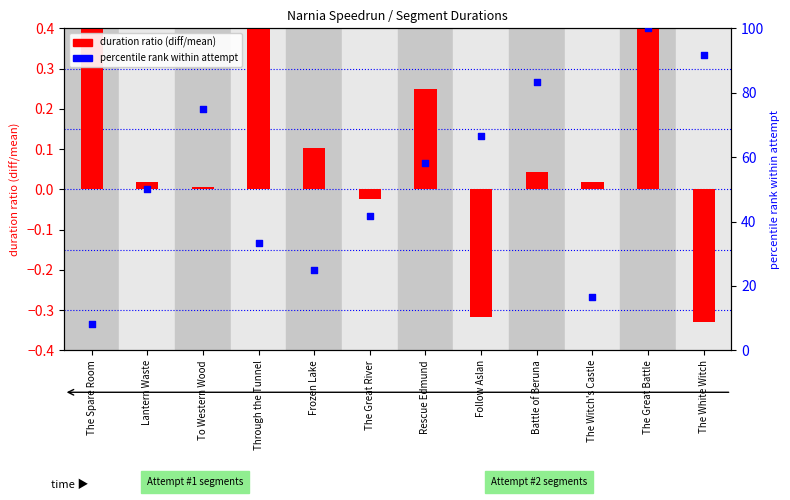

What is the total value across all series at The Witch's Castle?

16.7